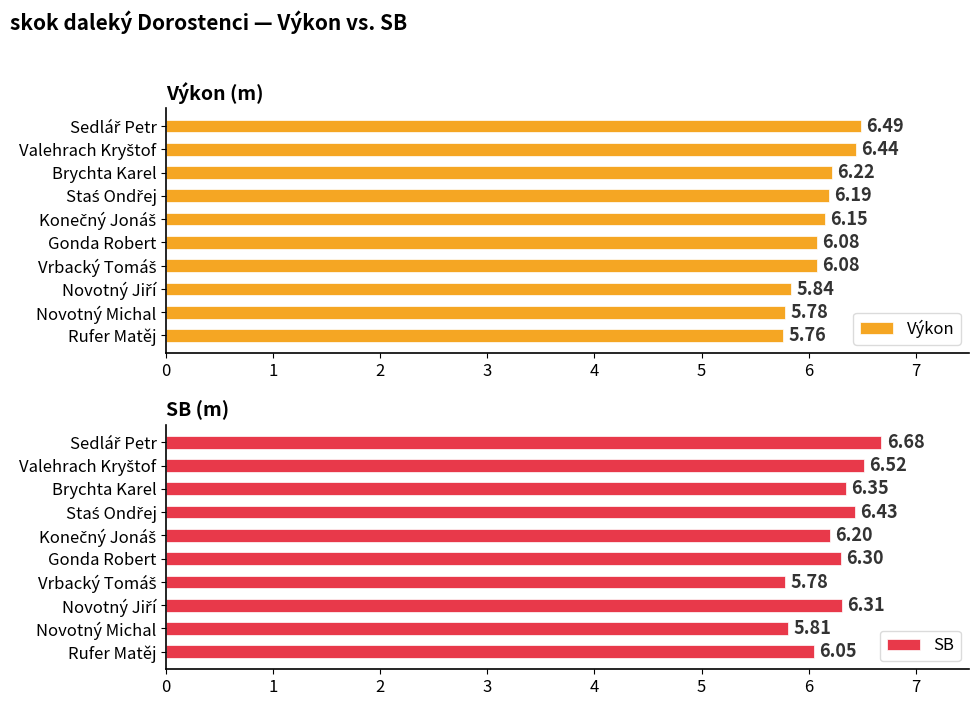

What is the difference between the maximum and minimum values in the Výkon series?

0.7